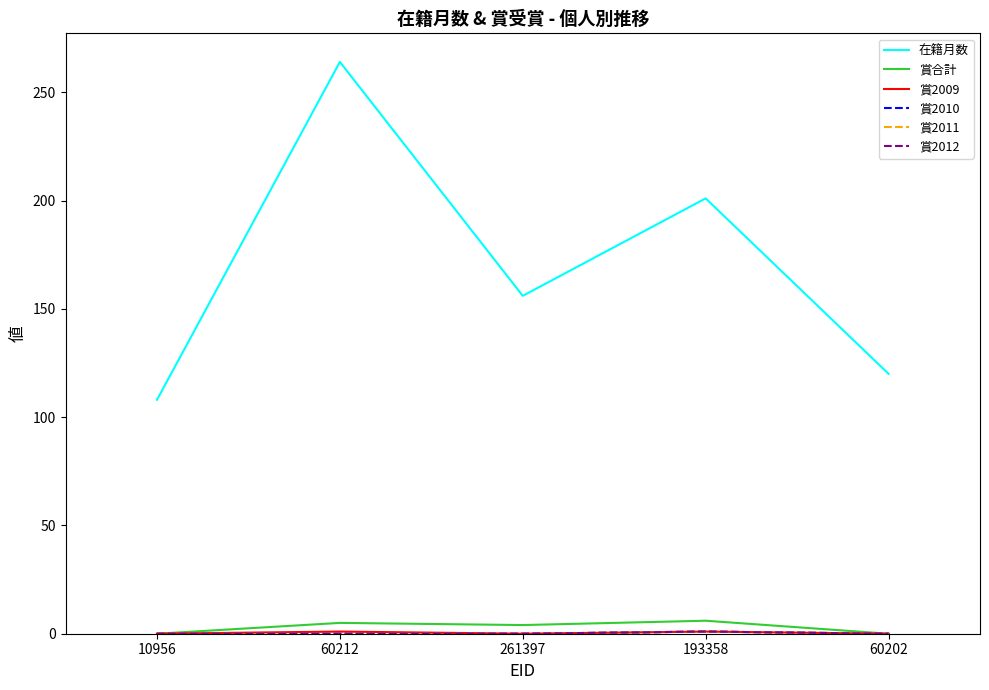

Which has a higher value, 261397 or 60212?

60212